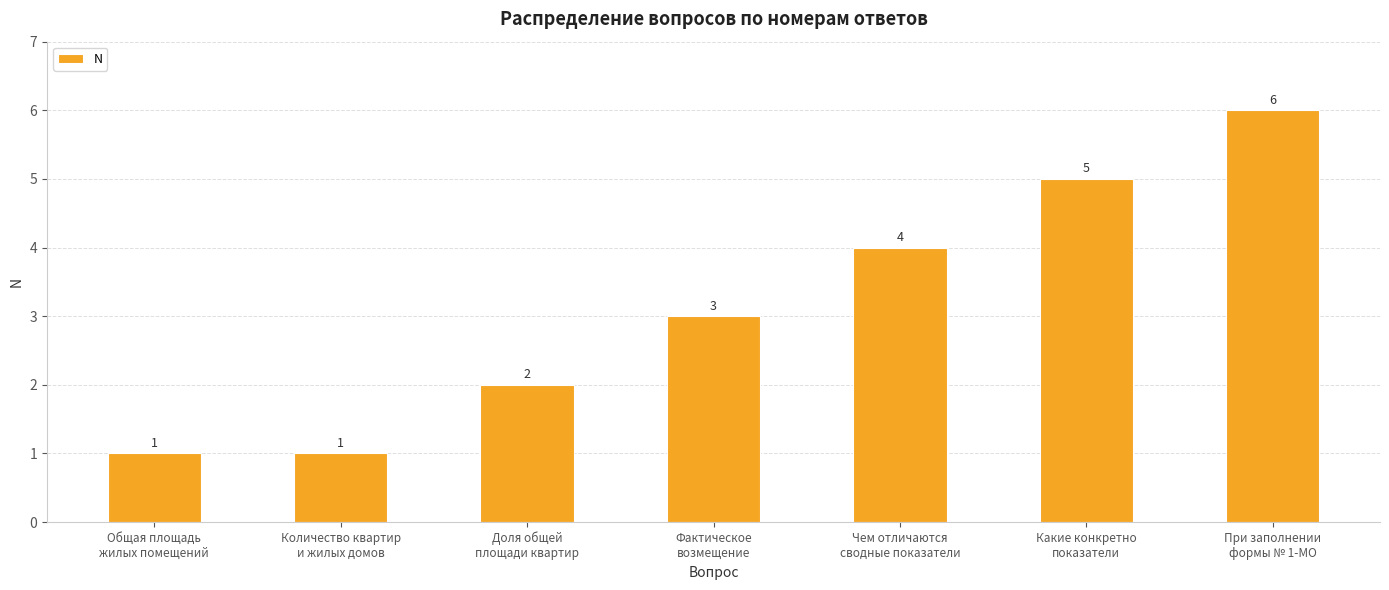

What is the label of the 1st bar from the left?

Общая площадь
жилых помещений